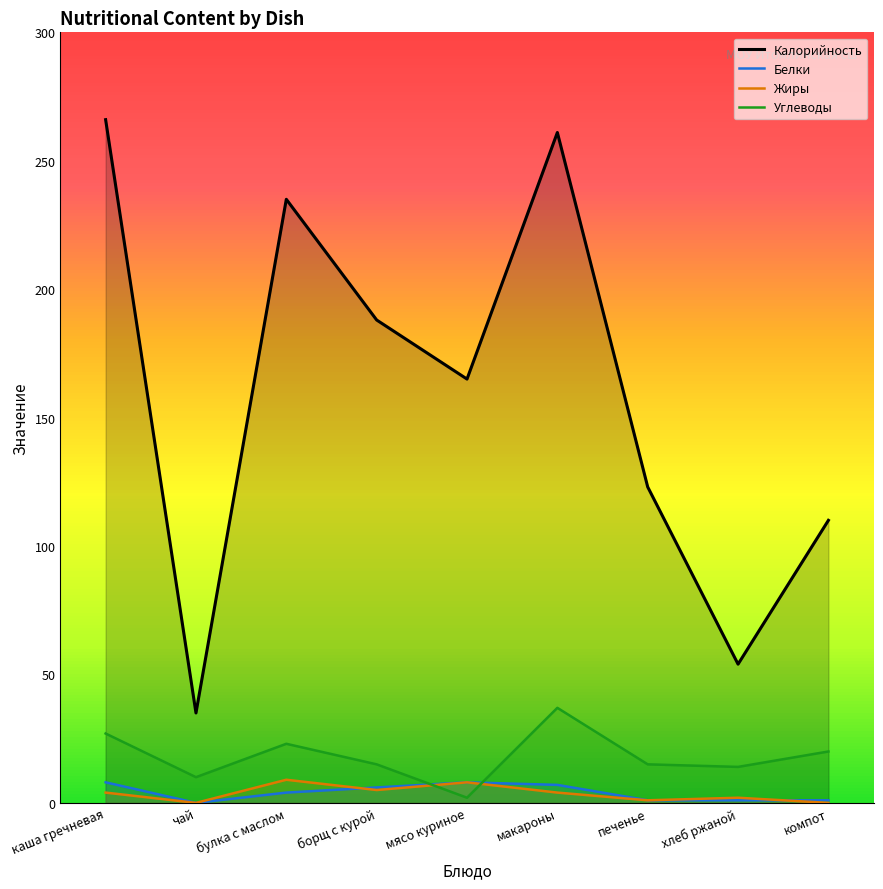

How many positive values does the Жиры series have?

7